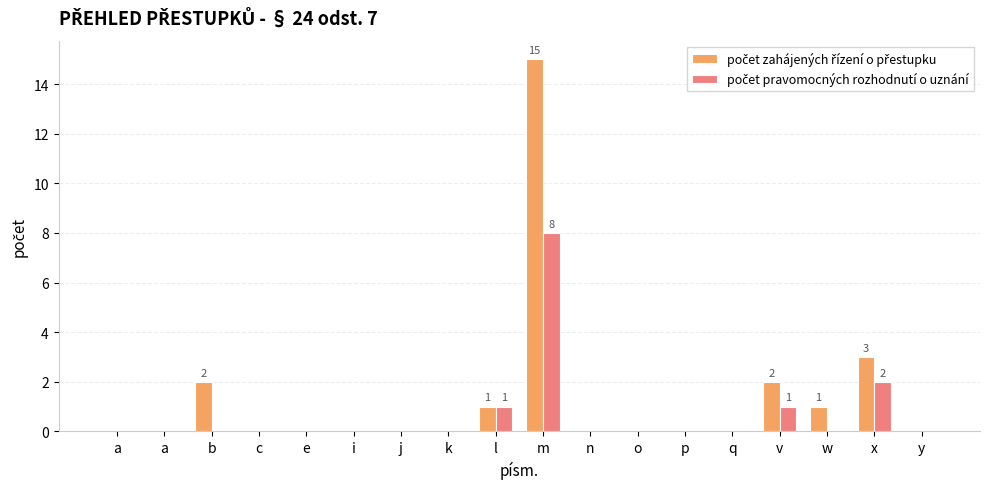

Between a and q, which is larger?

a